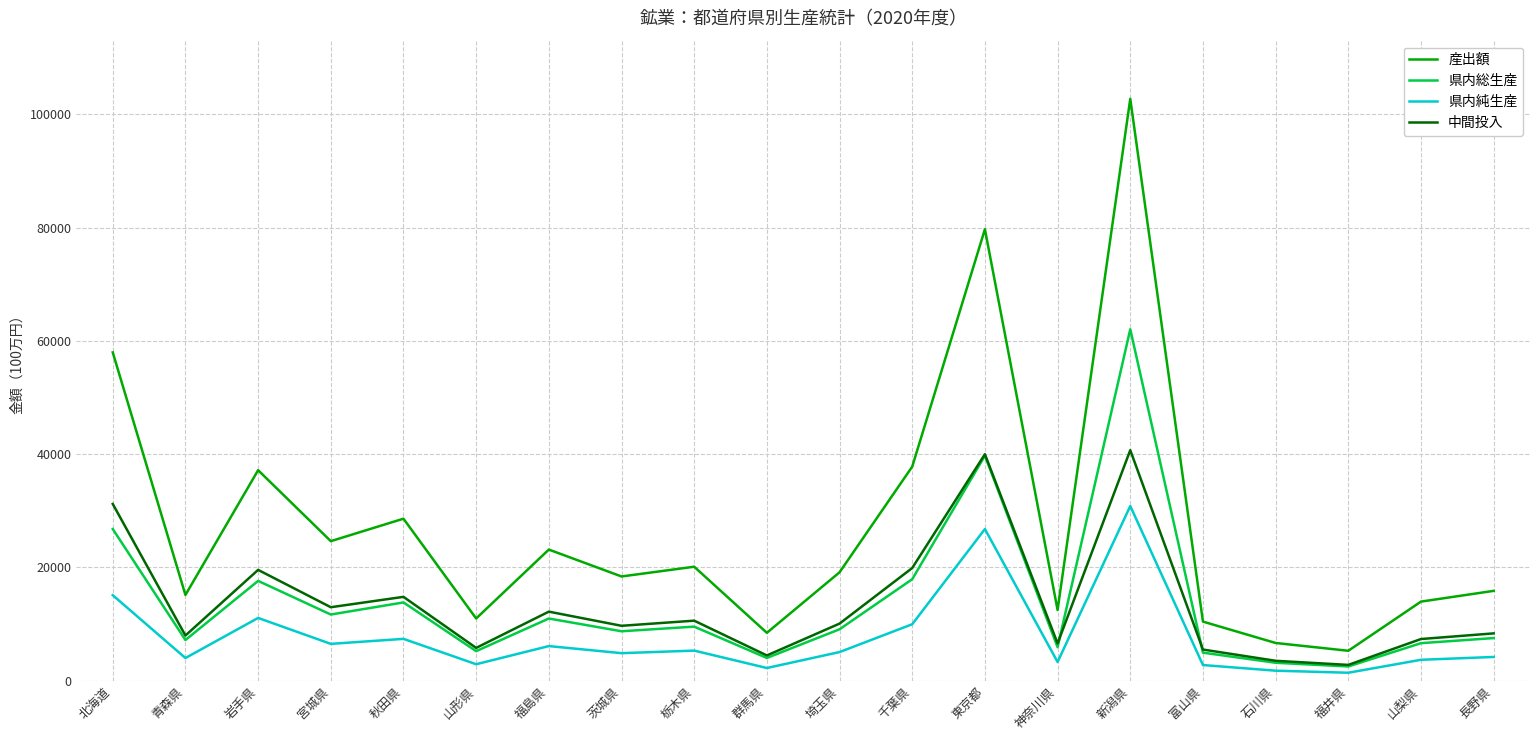

What position from the right is 神奈川県?

7